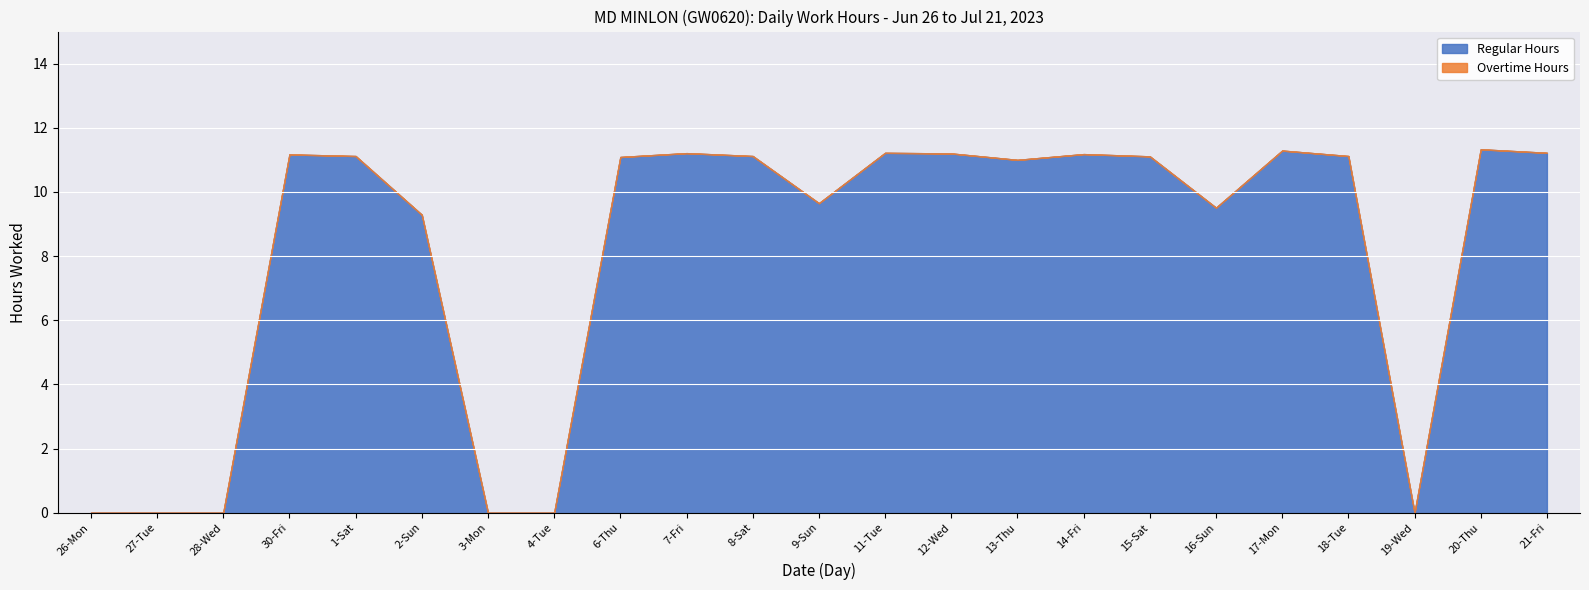

What position from the left is 26-Mon?

1